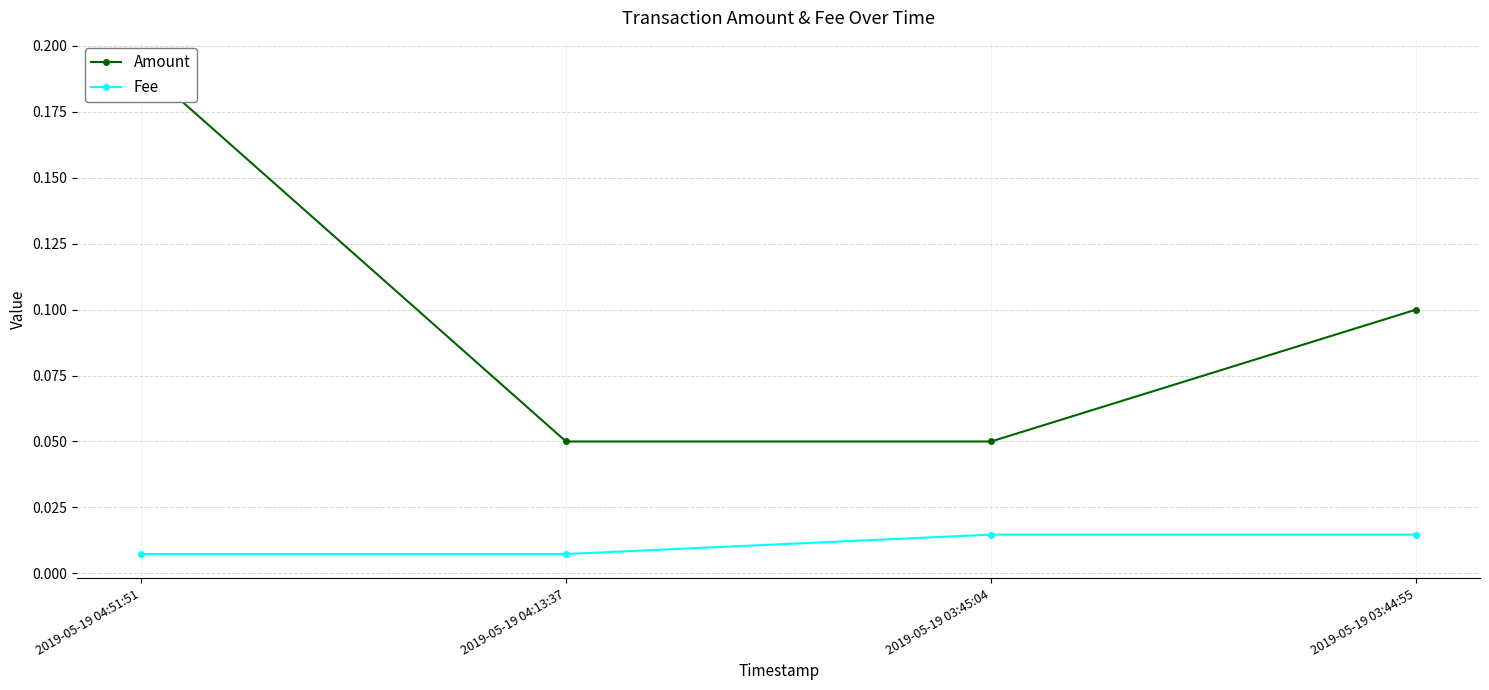

List the series in order of their overall mean, lowest first.

Fee, Amount